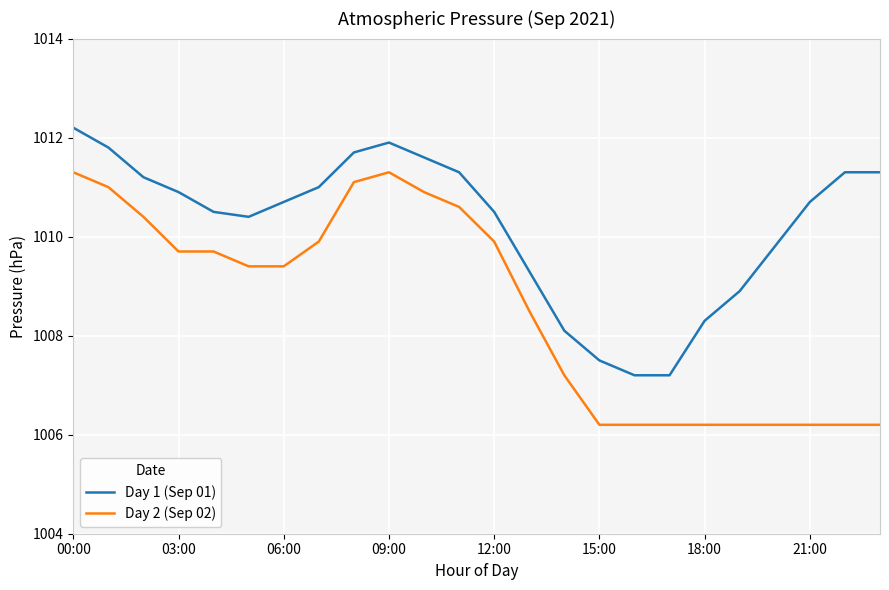

Which series has the largest total across all categories?

Day 1 (Sep 01)